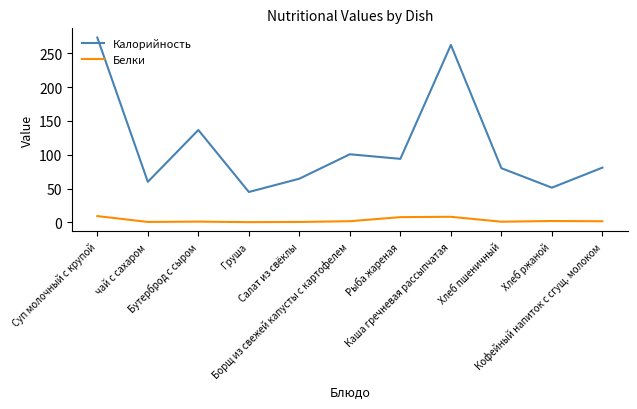

List the series in order of their overall mean, highest first.

Калорийность, Белки